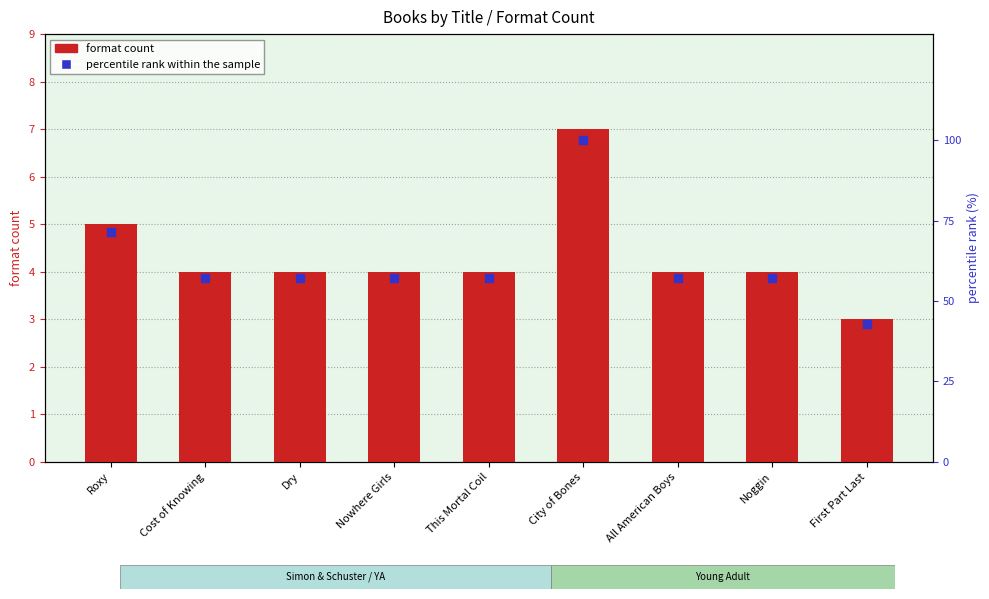

Which series has the largest Y range (max minus min)?

percentile rank within the sample